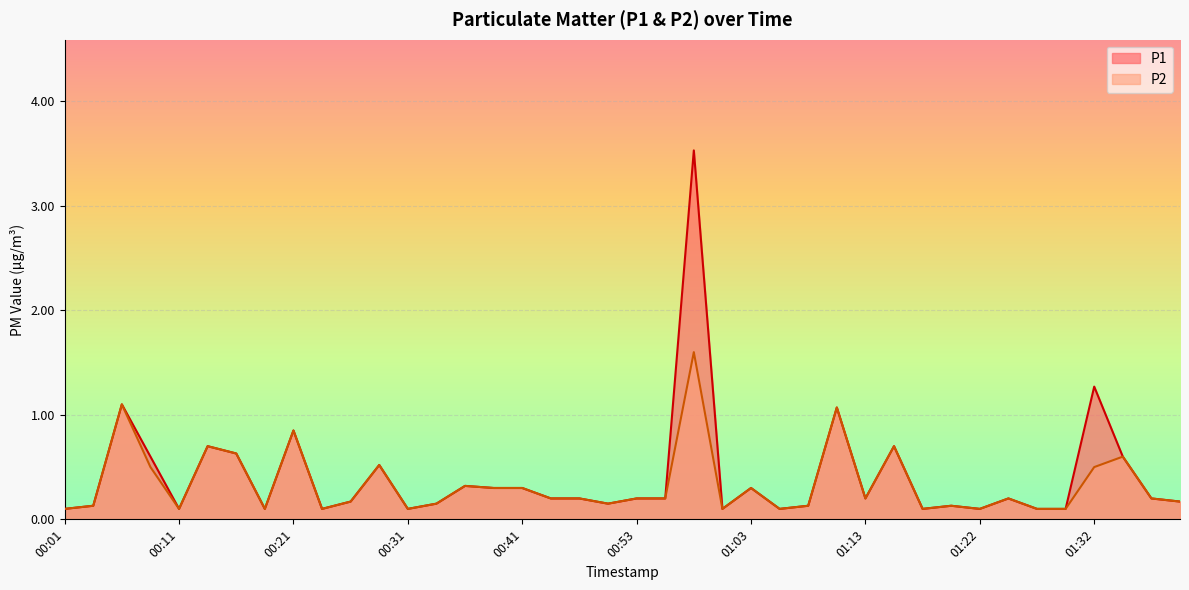

How many data points does each series have?

40